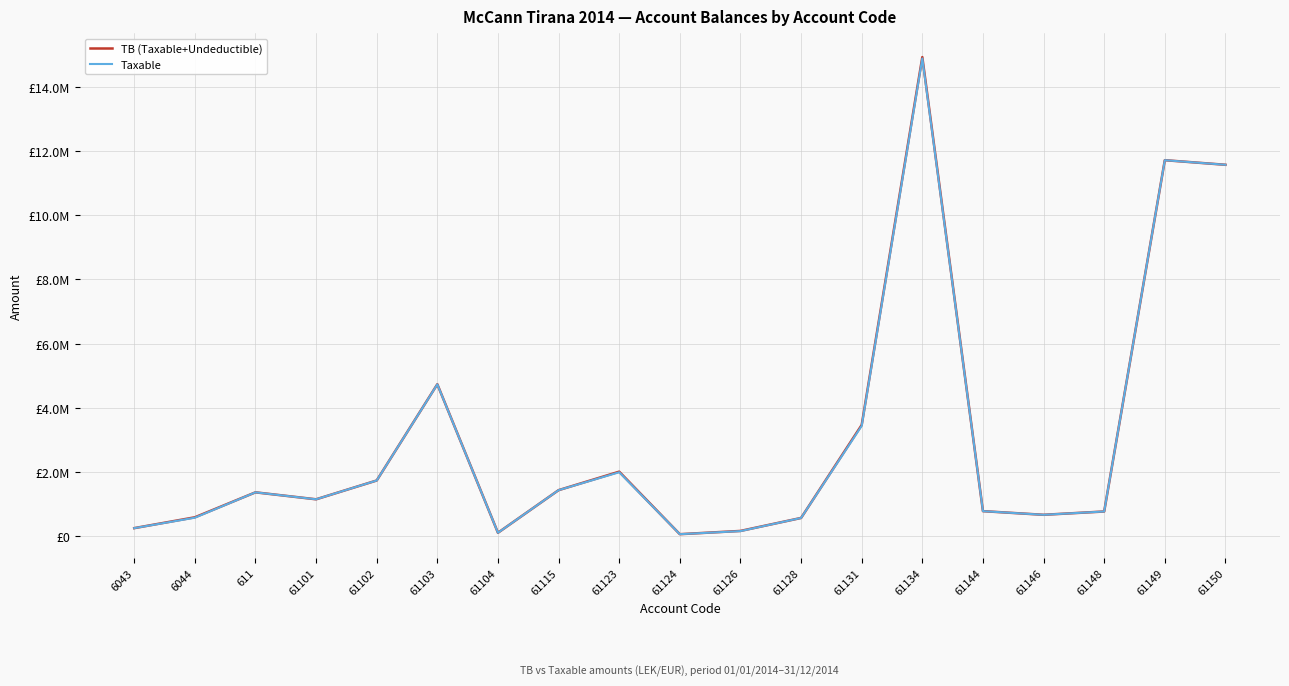

What is the sum of the TB (Taxable+Undeductible) values at 61102 and 61146?

2401237.0